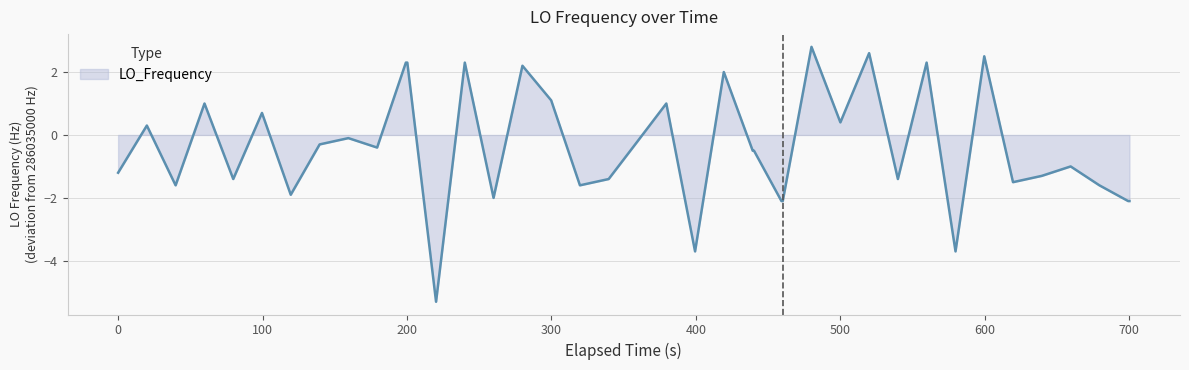

What is the maximum value shown in the chart?

2.8